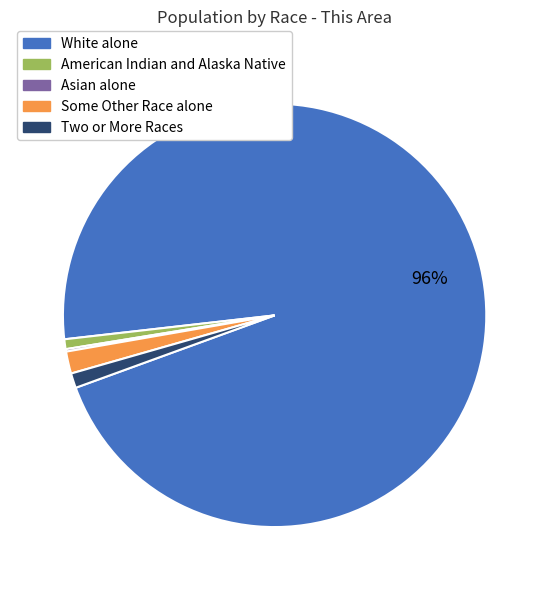

To the nearest percent, what is the average slice percentage?

20%